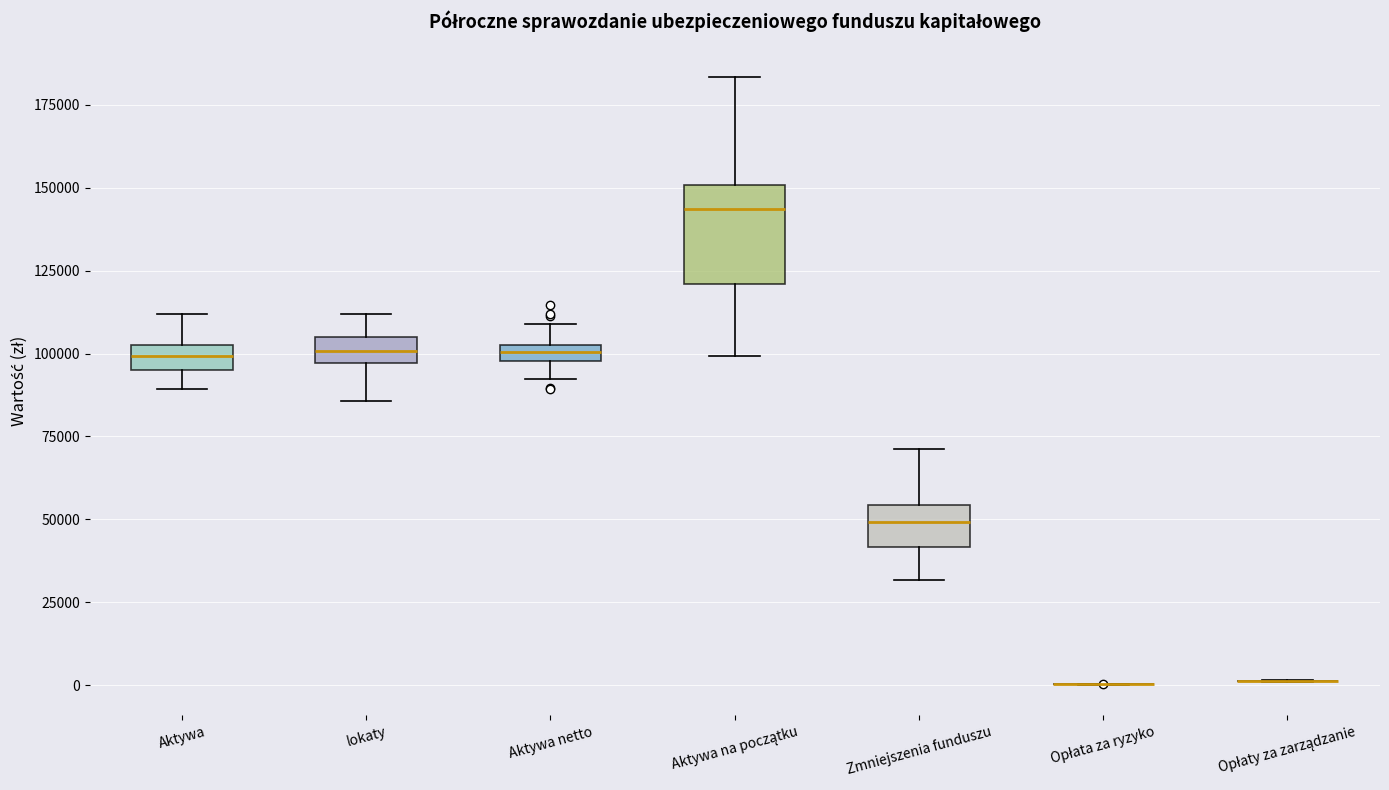

Comparing the boxes themselves (not the whiskers), which one is the tallest?

Aktywa na początku